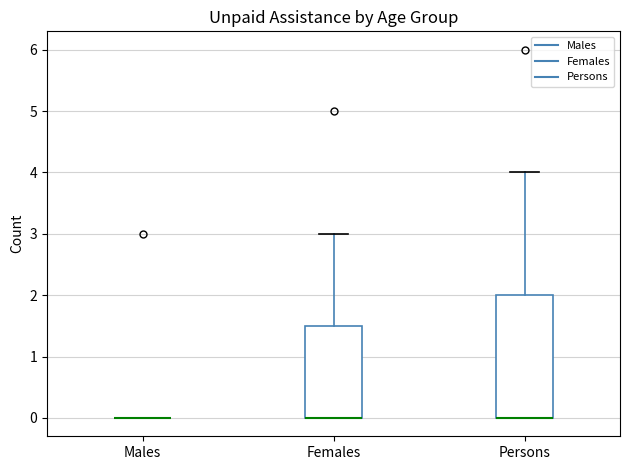

Reading left to right, read every box against the y-axis: the position of its median line, the range the box covers, and the ends of its whiskers. The values are not printed on the chart, so give them approximately, as read against the axis.

Males: box collapsed to a line at 0.0, whiskers 0.0 to 0.0
Females: median 0.0 (drawn on the box's lower edge), box 0.0 to 1.5, whiskers 0.0 to 3.0
Persons: median 0.0 (drawn on the box's lower edge), box 0.0 to 2.0, whiskers 0.0 to 4.0